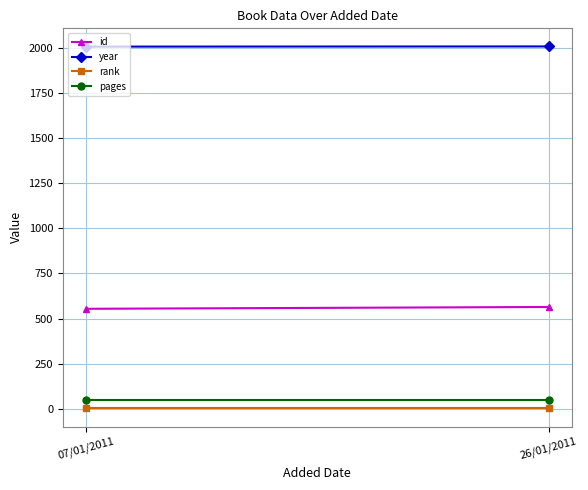

Reading right to left, extract all data points from this chart.

id: 564	554
year: 2010	2009
rank: 1	1
pages: 48	48